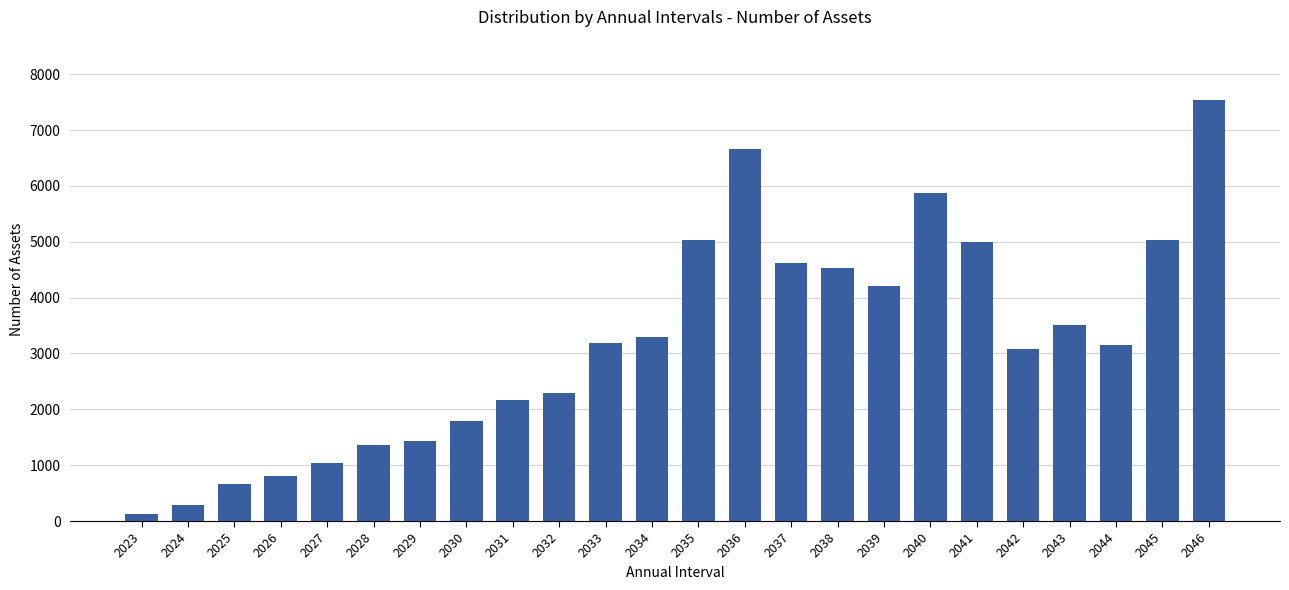

What is the value of the 2nd bar from the left?

291